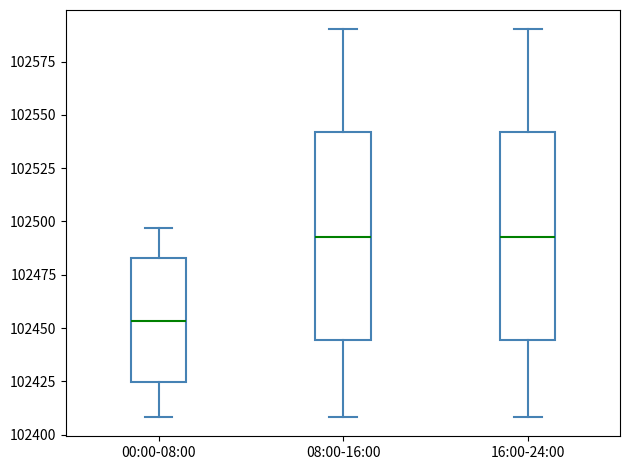

Reading left to right, read every box against the y-axis: the position of its median line, the range the box covers, and the ends of its whiskers. The values are not printed on the chart, so give them approximately, as read against the axis.

00:00-08:00: median 102455, box 102425 to 102485, whiskers 102410 to 102495
08:00-16:00: median 102495, box 102445 to 102540, whiskers 102410 to 102590
16:00-24:00: median 102495, box 102445 to 102540, whiskers 102410 to 102590